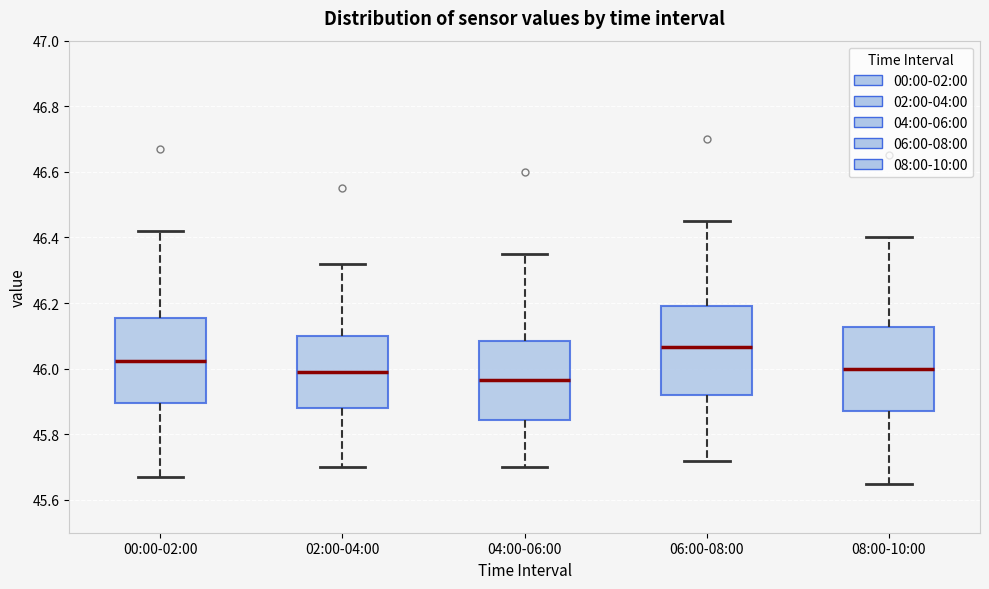

Which box has the highest median line?

06:00-08:00